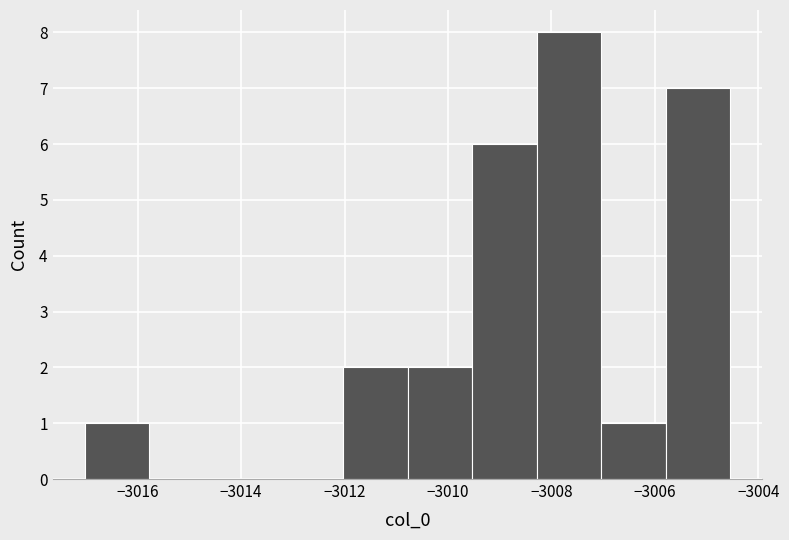

Reading left to right, list every bar in this chart as the range it spans on the x-axis followed by its height. Neither the bar edges nor the heights are printed on the chart, so give them approximately, as read against the axes.

-3017.0 to -3015.8: 1
-3015.8 to -3014.6: 0
-3014.6 to -3013.2: 0
-3013.2 to -3012.0: 0
-3012.0 to -3010.8: 2
-3010.8 to -3009.6: 2
-3009.6 to -3008.2: 6
-3008.2 to -3007.0: 8
-3007.0 to -3005.8: 1
-3005.8 to -3004.6: 7